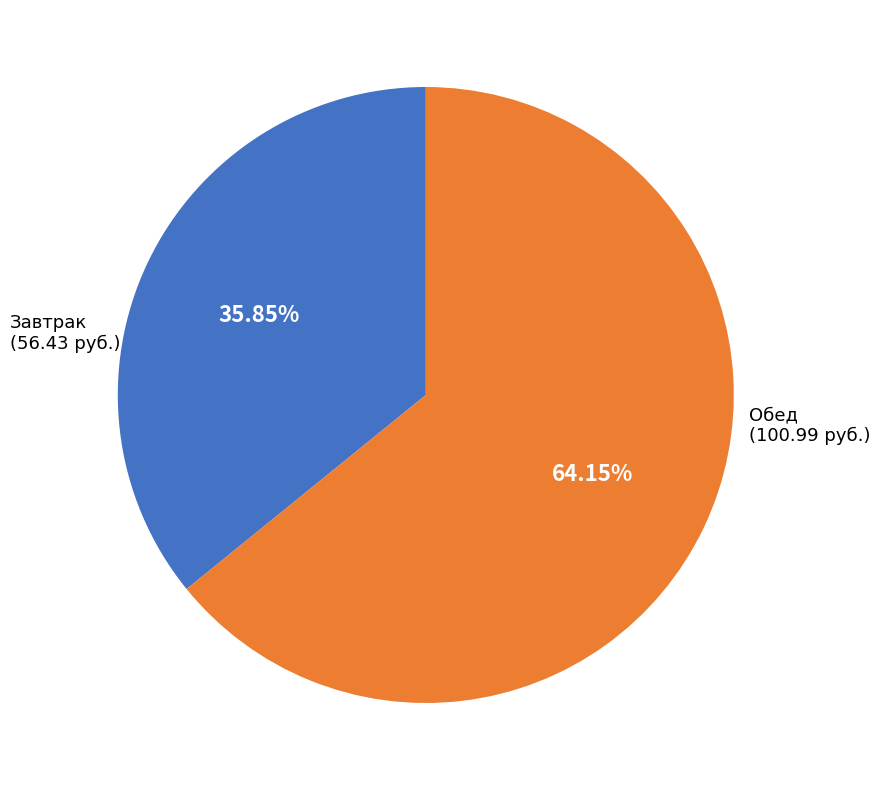

Is Обед (100.99 руб.) the majority of the pie?

Yes